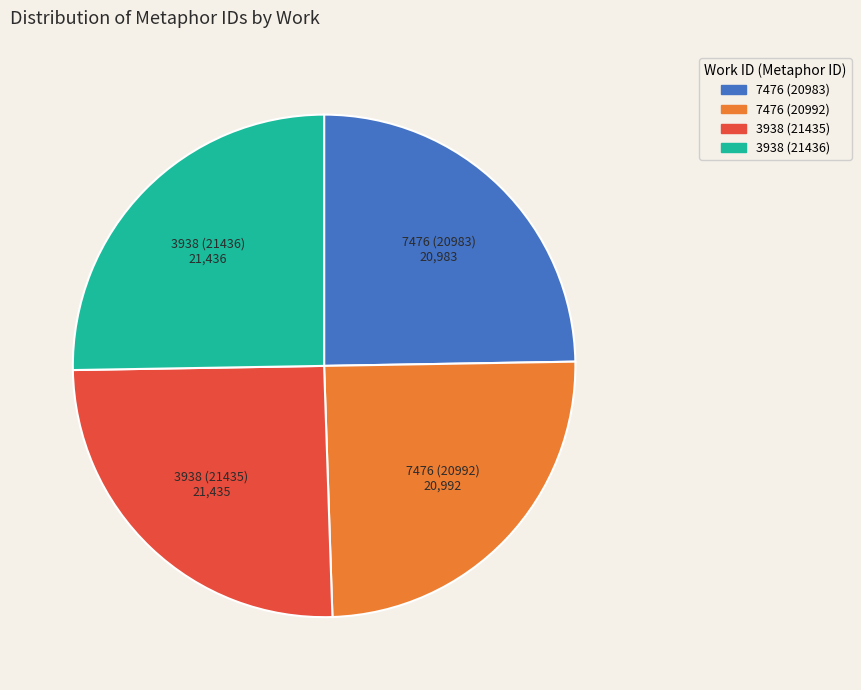

Is it true that 7476 (20983) is 31% of the pie?

False